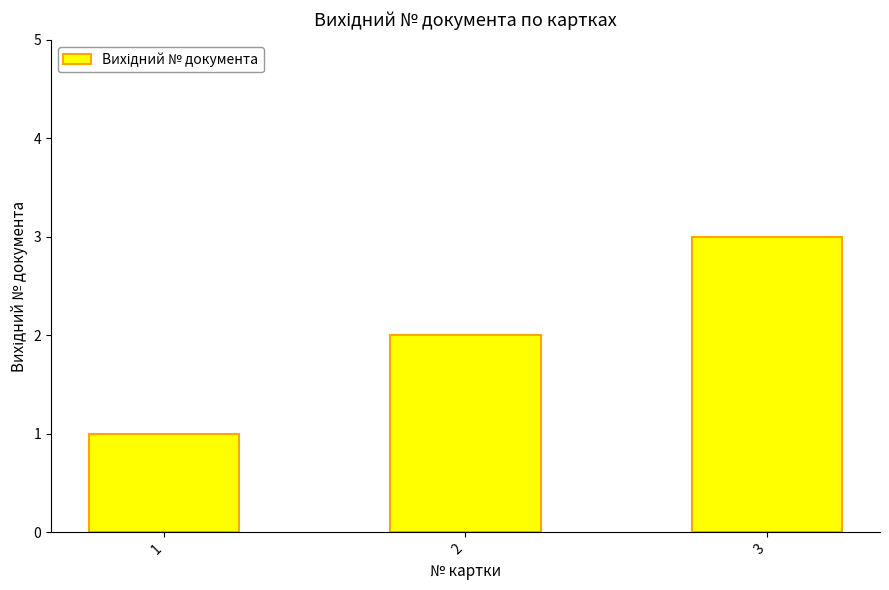

The chart shows a value of 1 at 2. True or false?

False